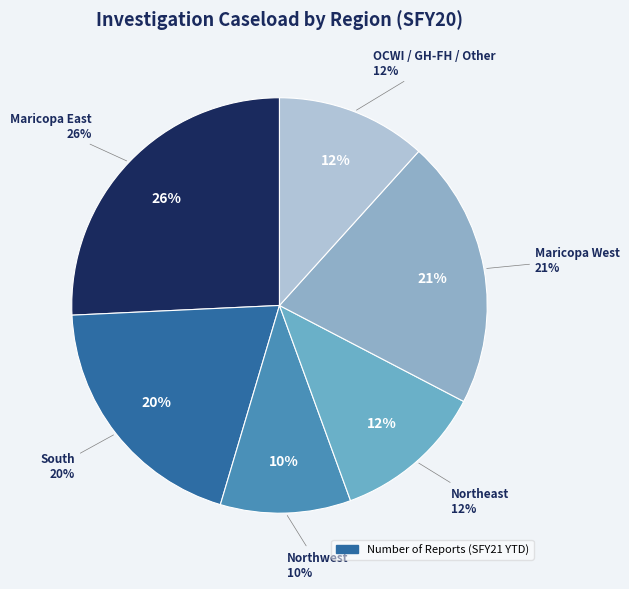

What percentage is the Maricopa East slice, to the nearest percent?

26%